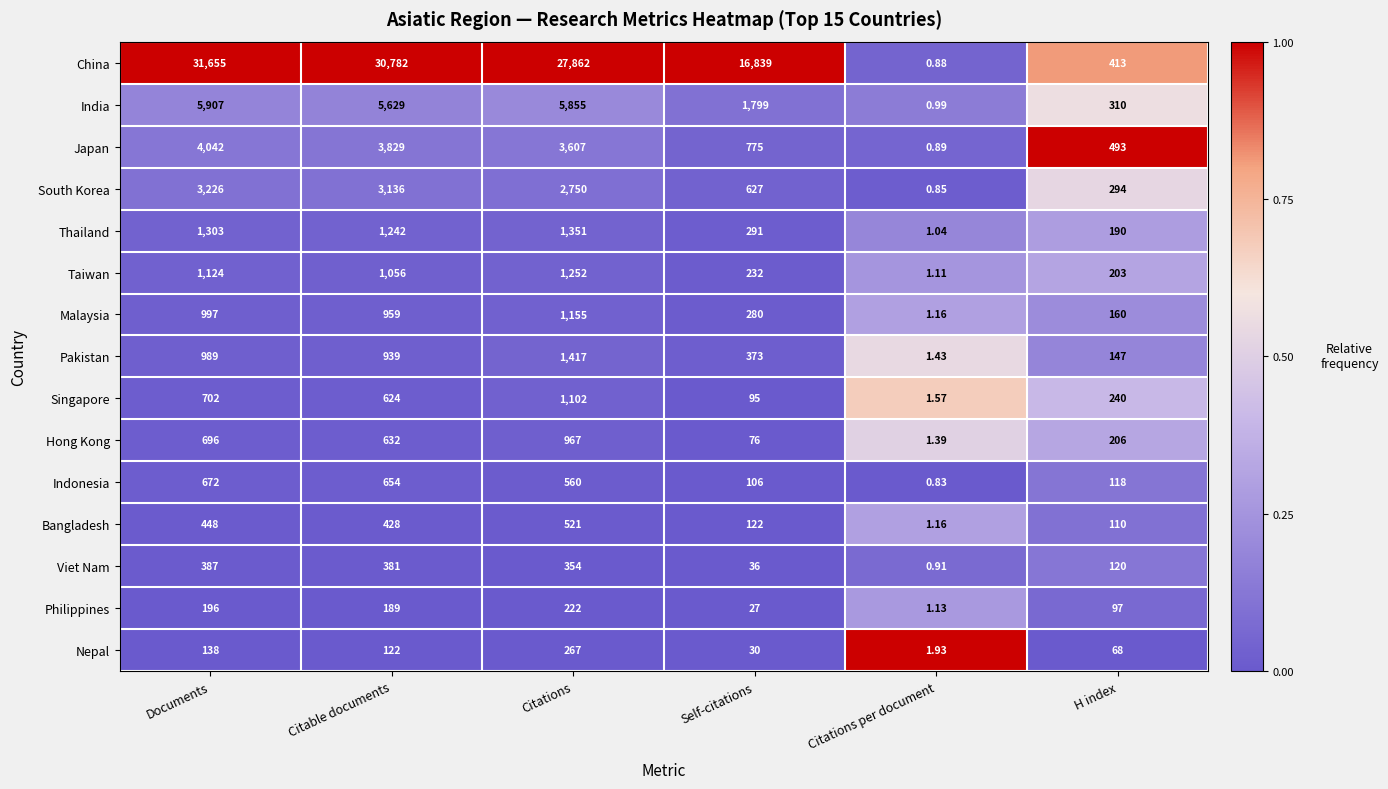

Which category has the lowest value in the Pakistan series?

Citations per document